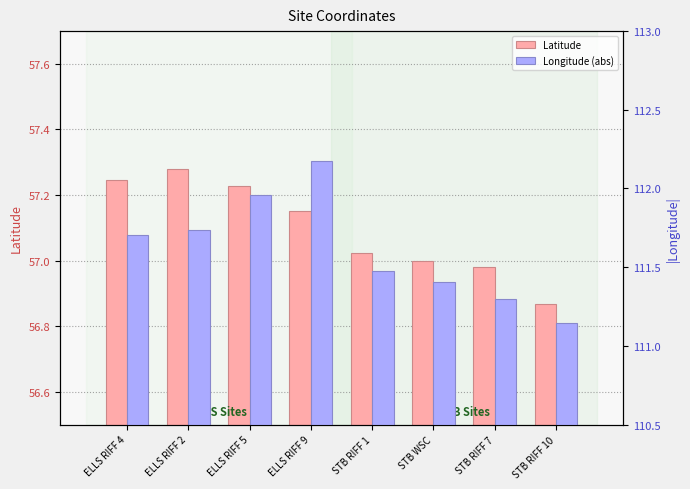

How many bars are there in each group?

2